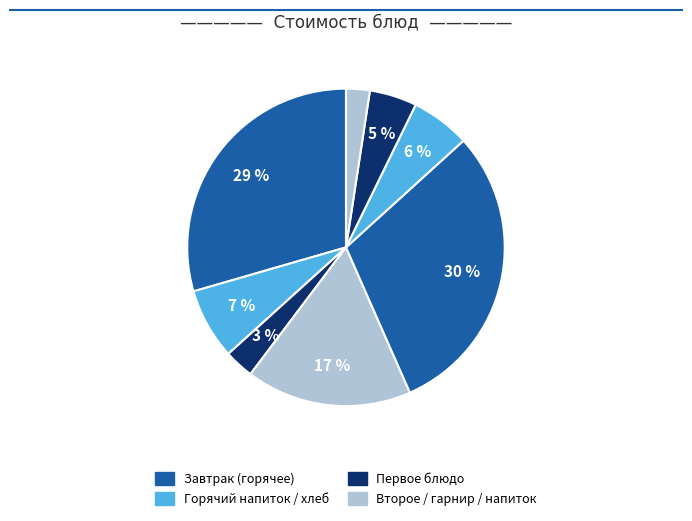

Count the number of slices in the pie.

8